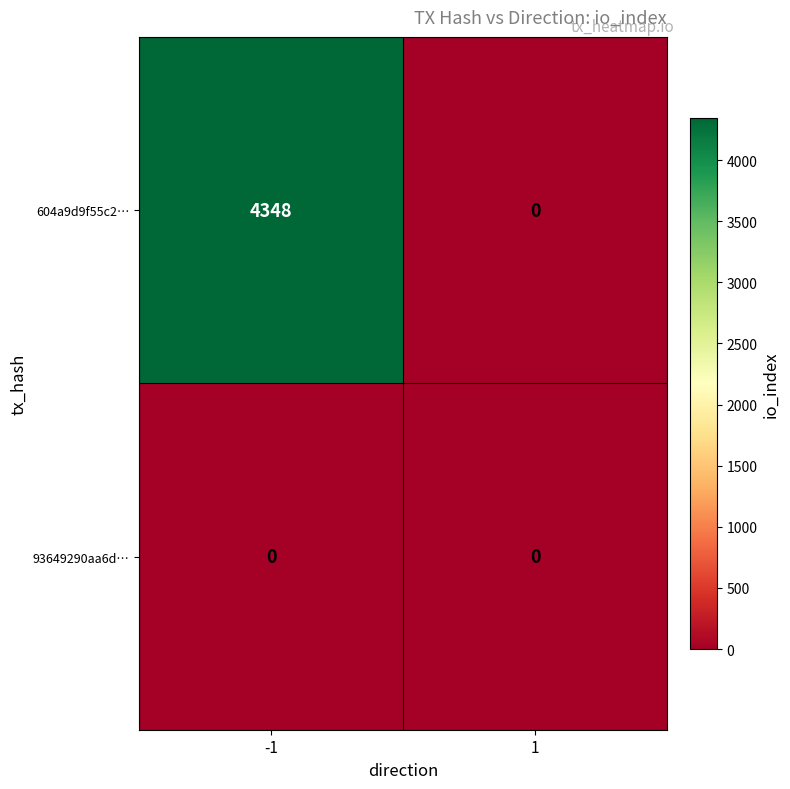

Which series has the largest range (max minus min)?

604a9d9f55c2…